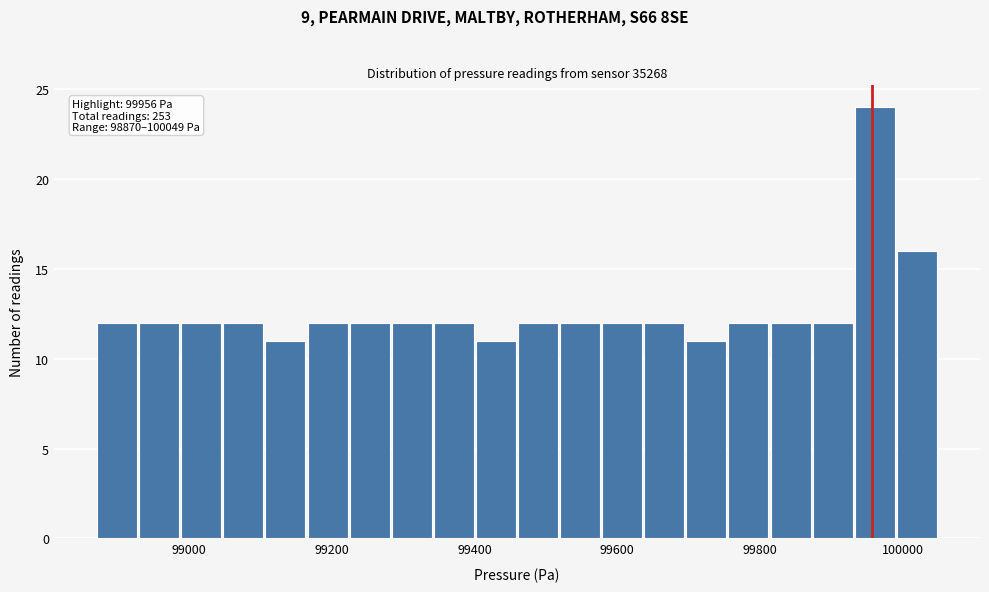

Read against the x-axis, roughly where is the centre of the tallest bar?

99960